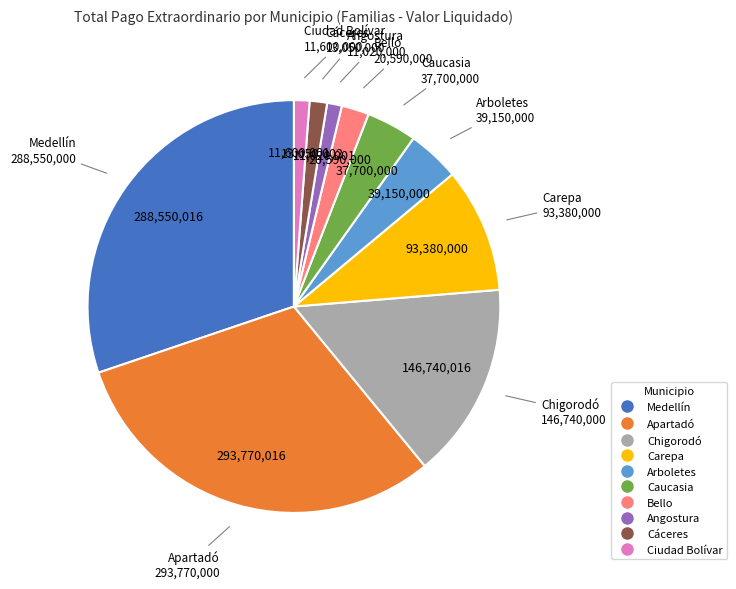

The Chigorodó slice represents 15% of the pie. True or false?

True